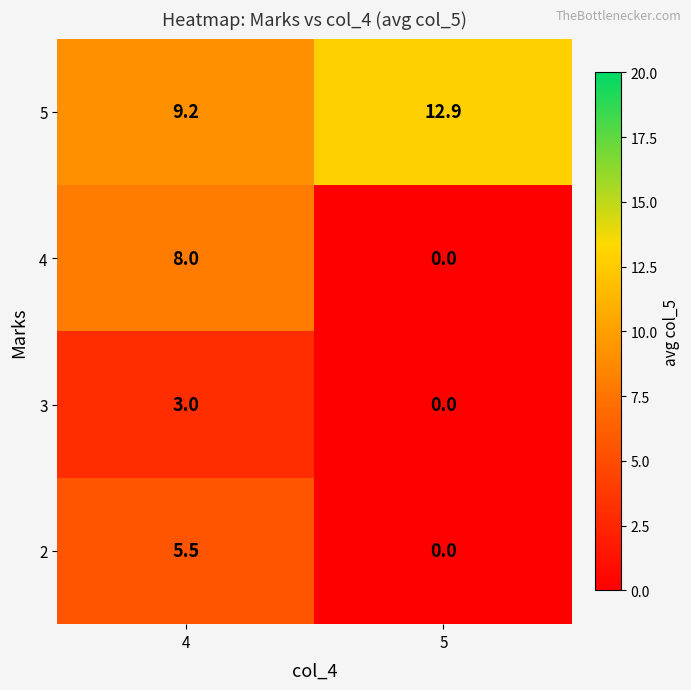

How many data points does each series have?

2